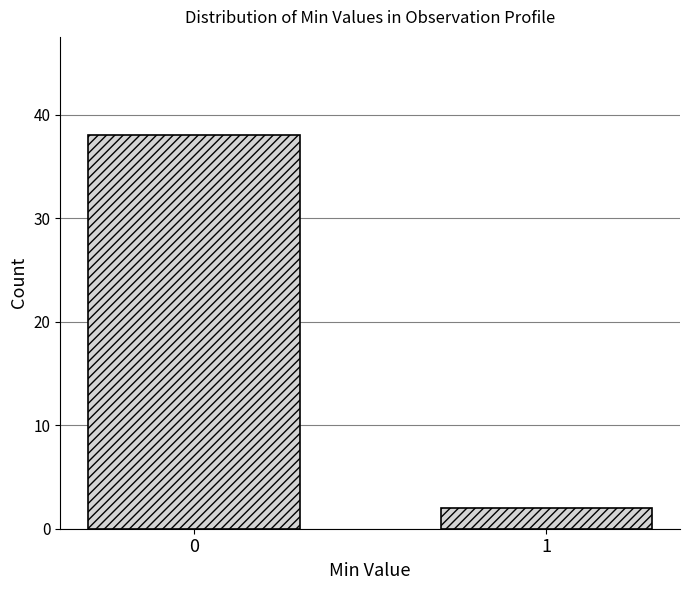

Reading right to left, transcribe all the data shown in this chart.

1=2	0=38